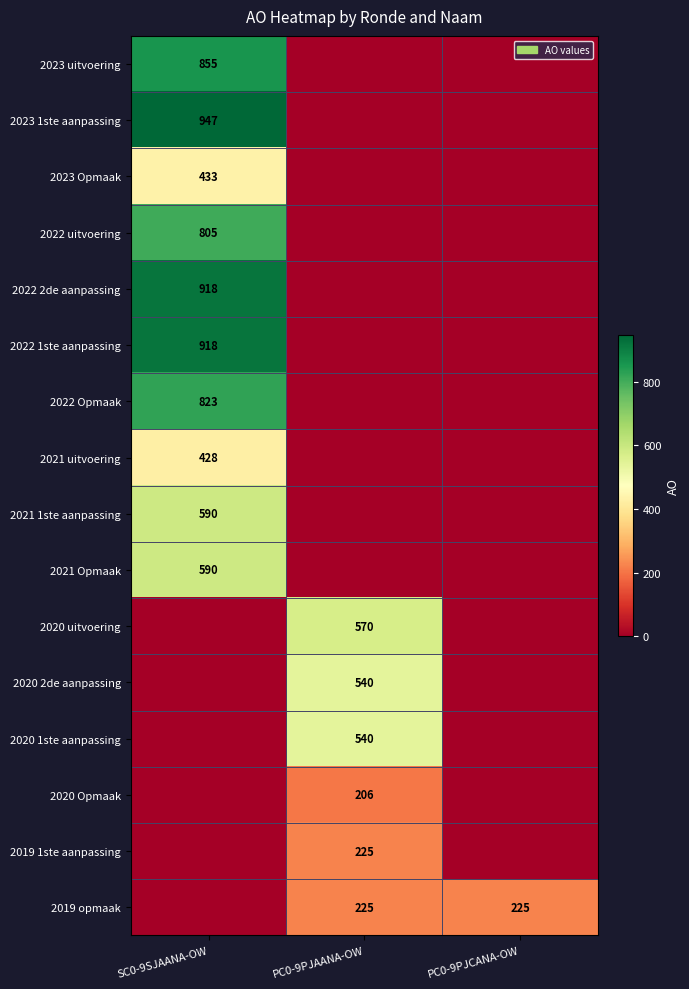

The 2019 opmaak series shows 404 at PC0-9PJAANA-OW. True or false?

False